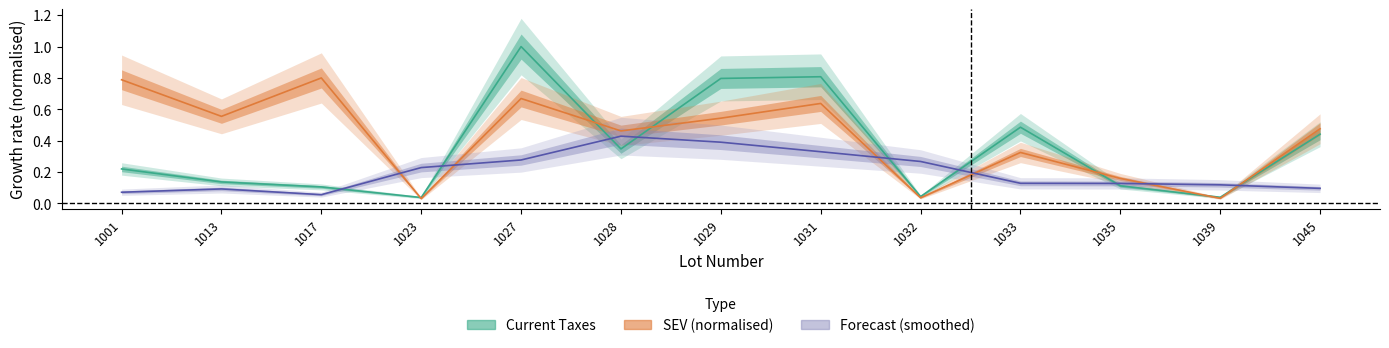

Reading right to left, extract all data points from this chart.

Current Taxes: 1045=0.4	1039=0.0	1035=0.1	1033=0.5	1032=0.0	1031=0.8	1029=0.8	1028=0.3	1027=1.0	1023=0.0	1017=0.1	1013=0.1	1001=0.2
SEV (normalised): 1045=0.5	1039=0.0	1035=0.2	1033=0.3	1032=0.0	1031=0.6	1029=0.5	1028=0.5	1027=0.7	1023=0.0	1017=0.8	1013=0.6	1001=0.8
Forecast (smoothed): 1045=0.1	1039=0.1	1035=0.1	1033=0.1	1032=0.3	1031=0.3	1029=0.4	1028=0.4	1027=0.3	1023=0.2	1017=0.1	1013=0.1	1001=0.1